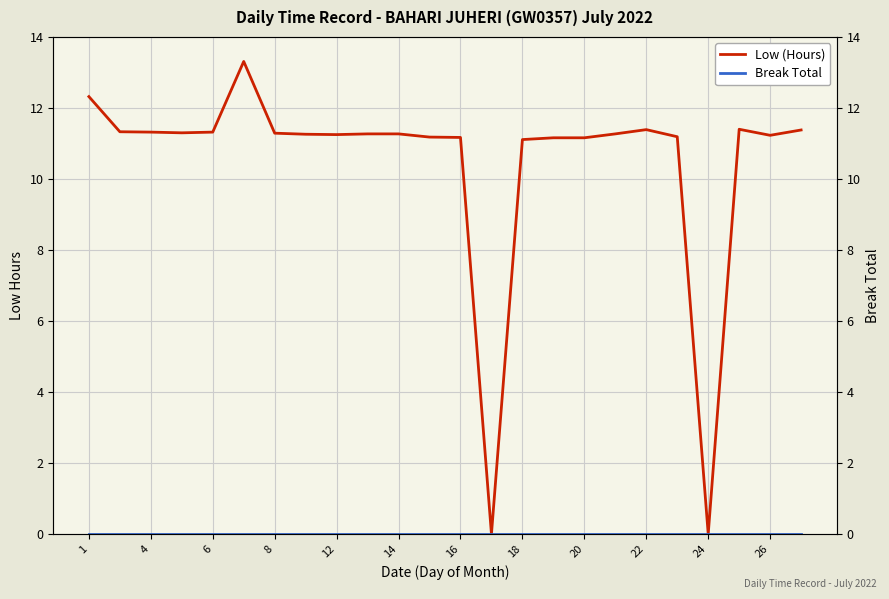

True or false: Low (Hours) has more than 0 interior local peaks.

True